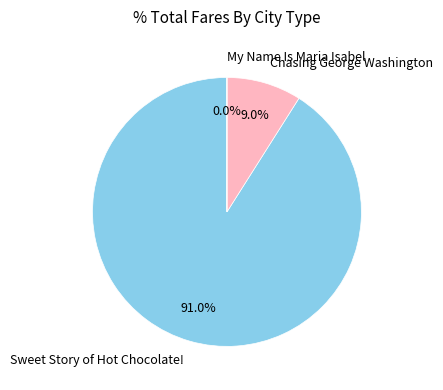

Combined, do Chasing George Washington and Sweet Story of Hot Chocolate! account for over 50%?

Yes